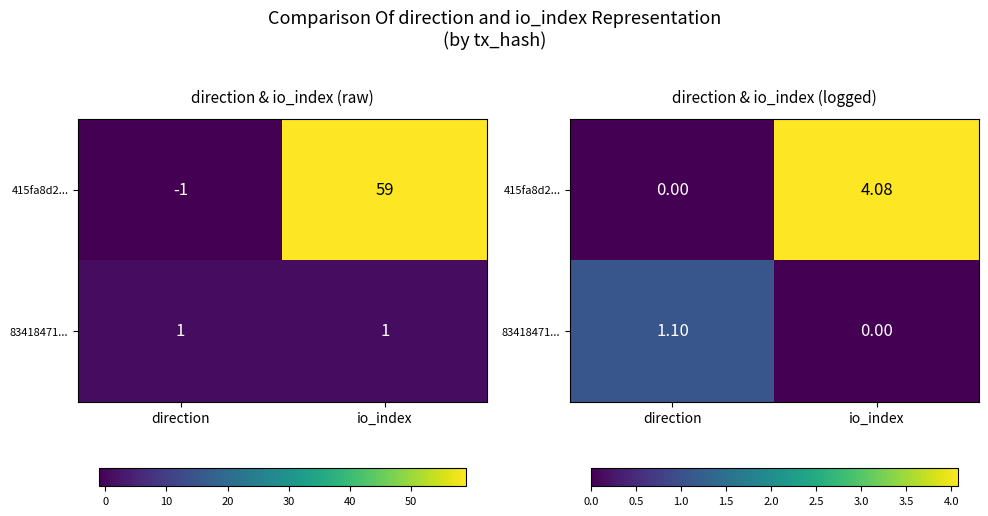

Which series has the largest total across all categories?

415fa8d2...